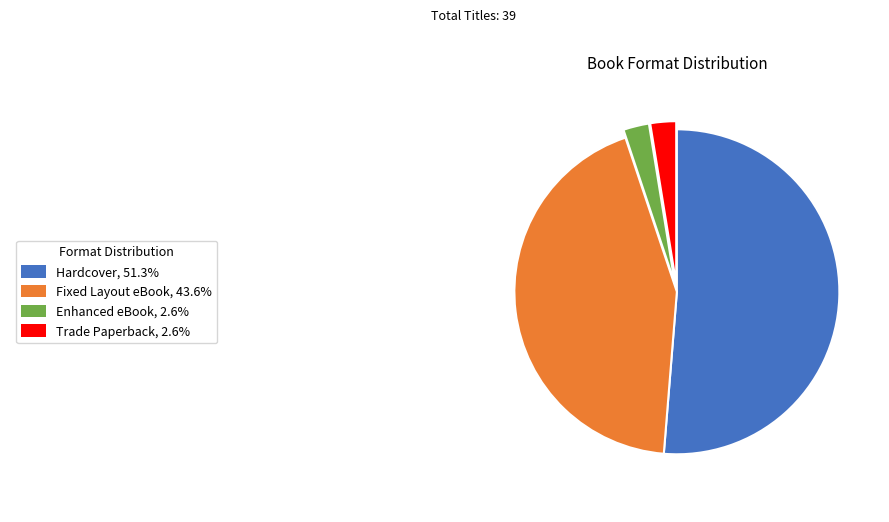

Is there any slice that represents more than half of the pie?

Yes